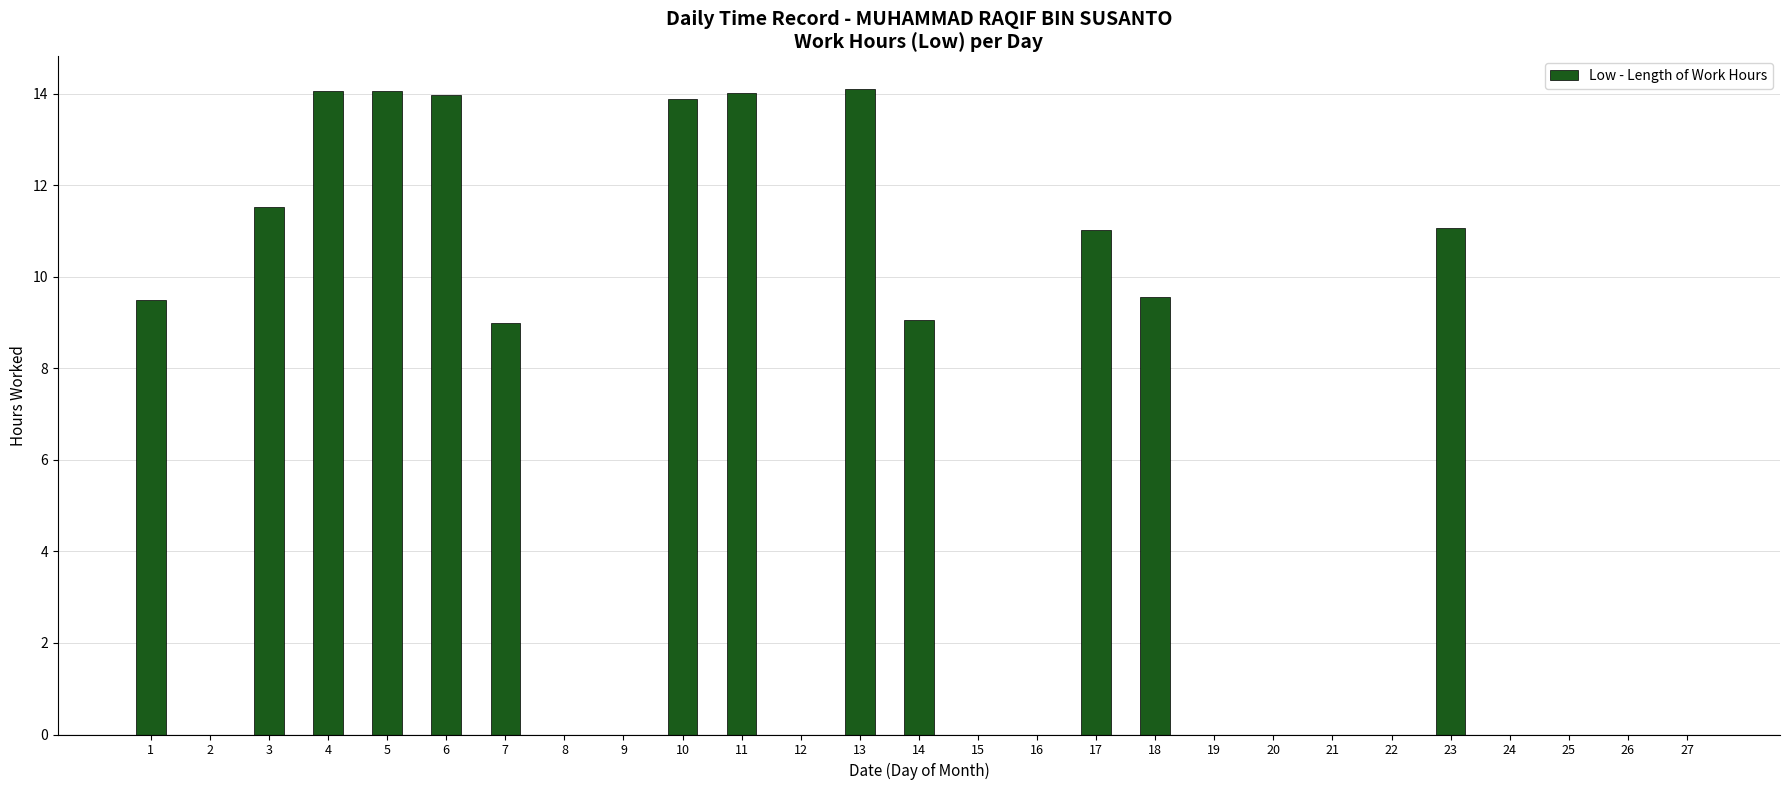

What is the greatest value displayed?

14.1